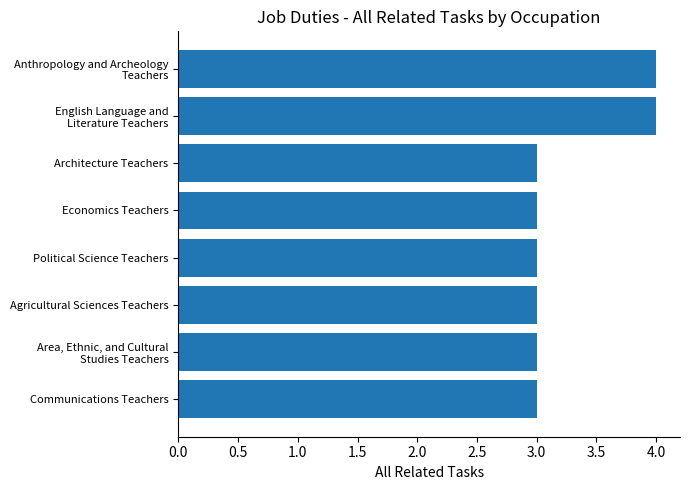

Does the chart contain stacked bars?

No